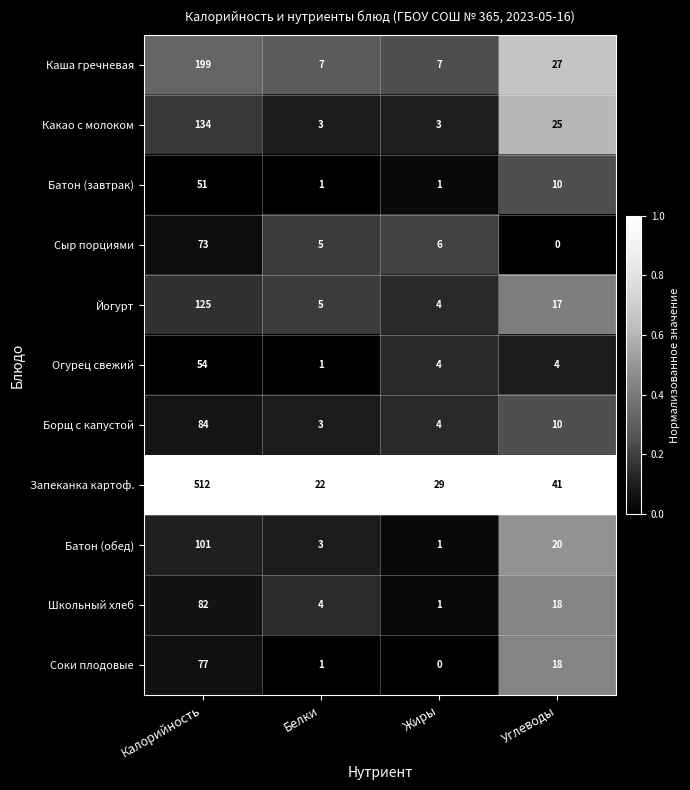

The Батон (обед) series shows 1 at Жиры. True or false?

True